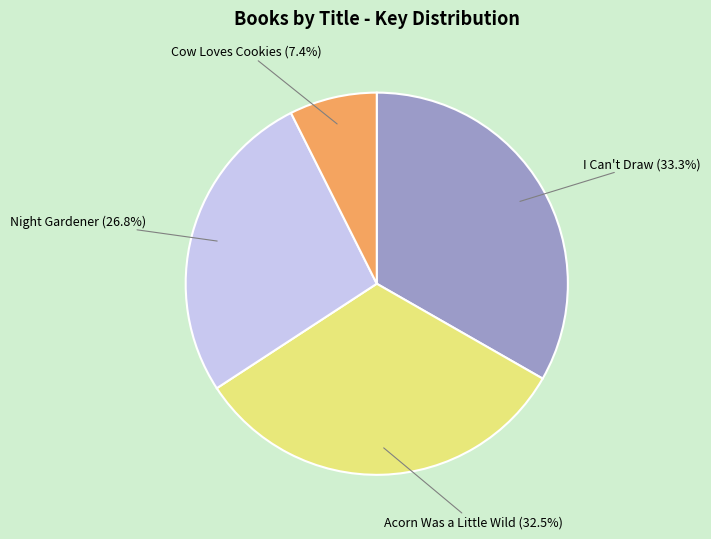

Does Night Gardener represent more than half of the total?

No